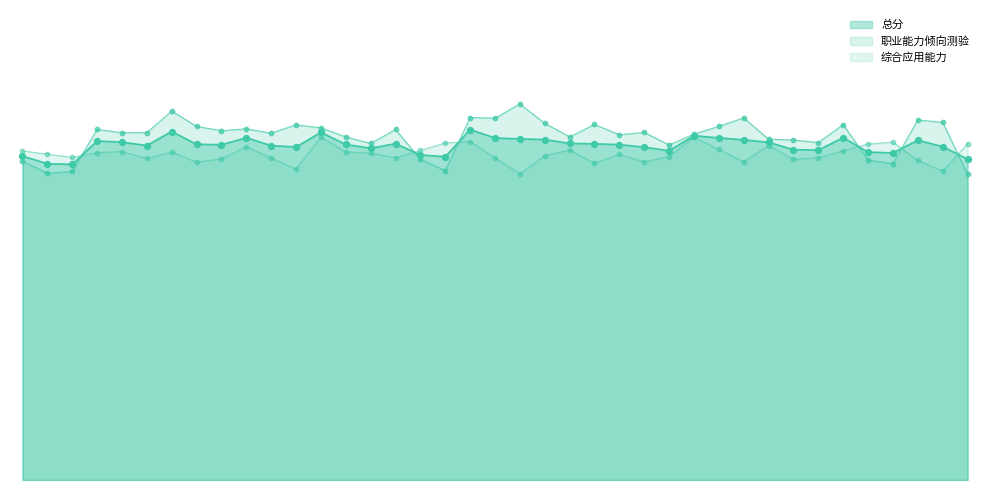

What is the total value across all series at 29?

237.7